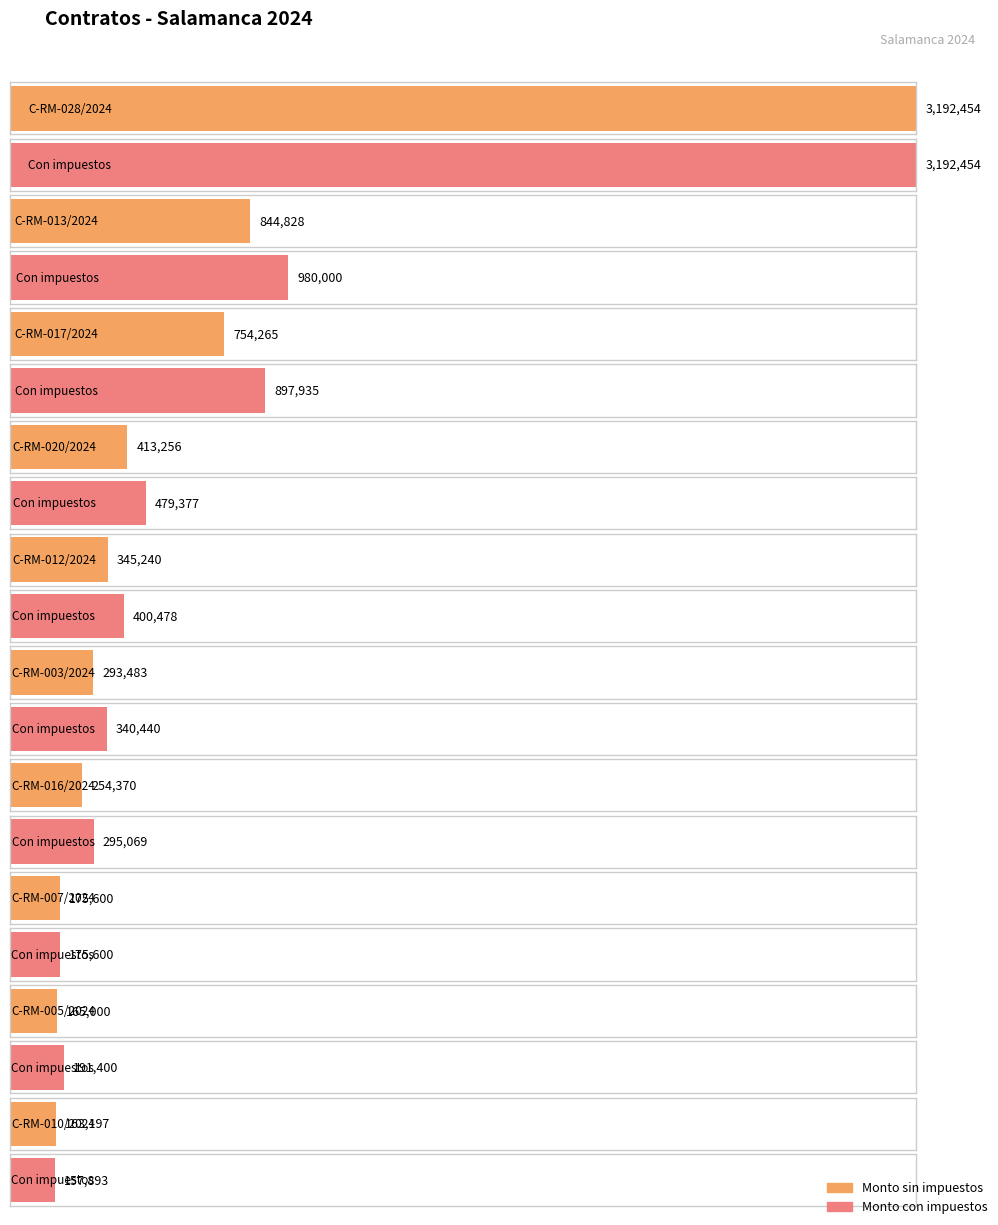

What are all the series names shown in the legend?

Monto sin impuestos, Monto con impuestos